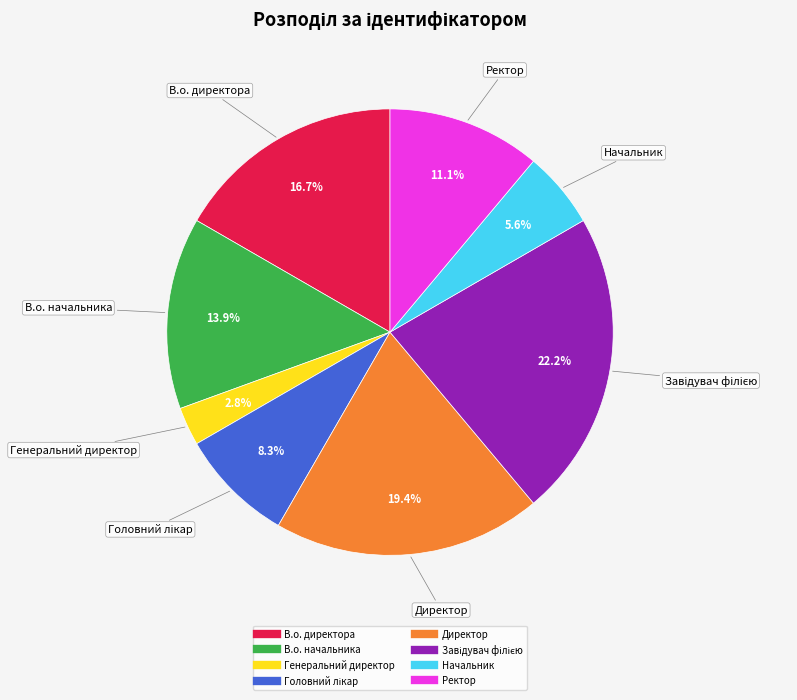

How many segments does this pie chart have?

8